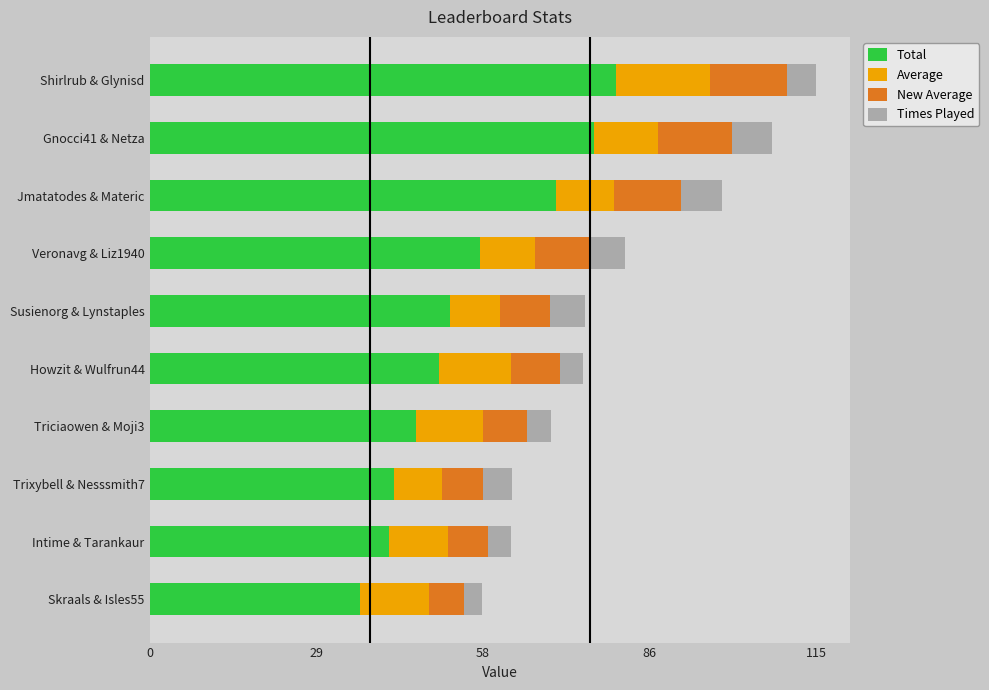

What are all the series names shown in the legend?

Total, Average, New Average, Times Played